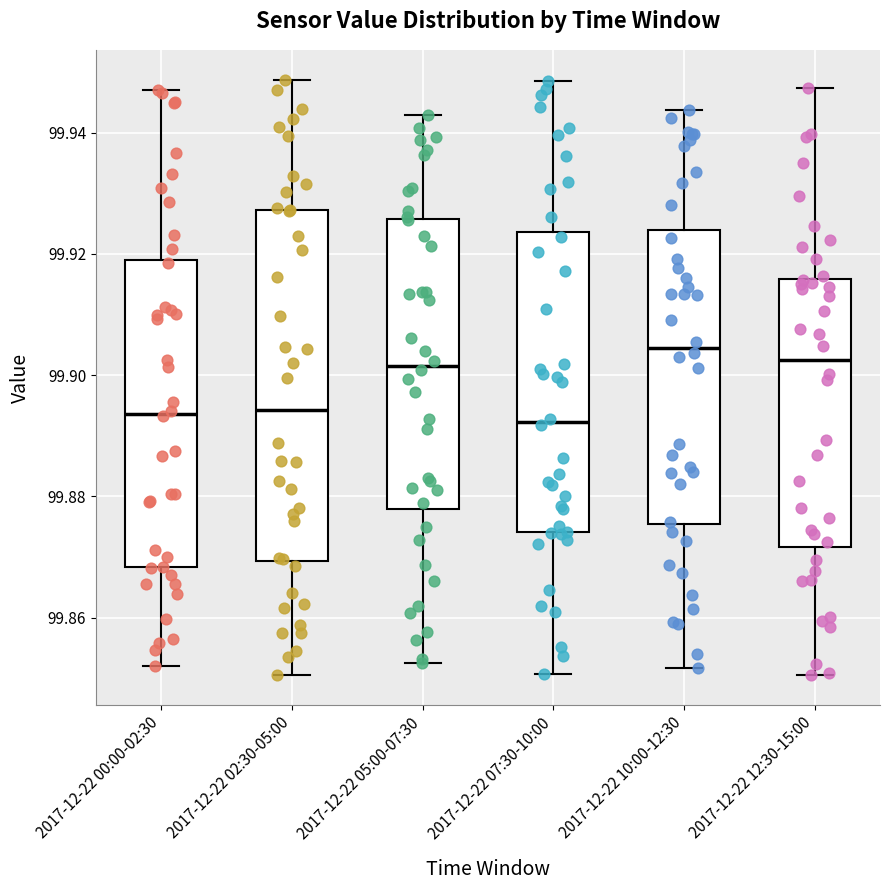

Reading left to right, read every box against the y-axis: the position of its median line, the range the box covers, and the ends of its whiskers. The values are not printed on the chart, so give them approximately, as read against the axis.

2017-12-22 00:00-02:30: median 99.894, box 99.868 to 99.920, whiskers 99.852 to 99.946
2017-12-22 02:30-05:00: median 99.894, box 99.870 to 99.928, whiskers 99.850 to 99.948
2017-12-22 05:00-07:30: median 99.902, box 99.878 to 99.926, whiskers 99.852 to 99.942
2017-12-22 07:30-10:00: median 99.892, box 99.874 to 99.924, whiskers 99.850 to 99.948
2017-12-22 10:00-12:30: median 99.904, box 99.876 to 99.924, whiskers 99.852 to 99.944
2017-12-22 12:30-15:00: median 99.902, box 99.872 to 99.916, whiskers 99.850 to 99.948